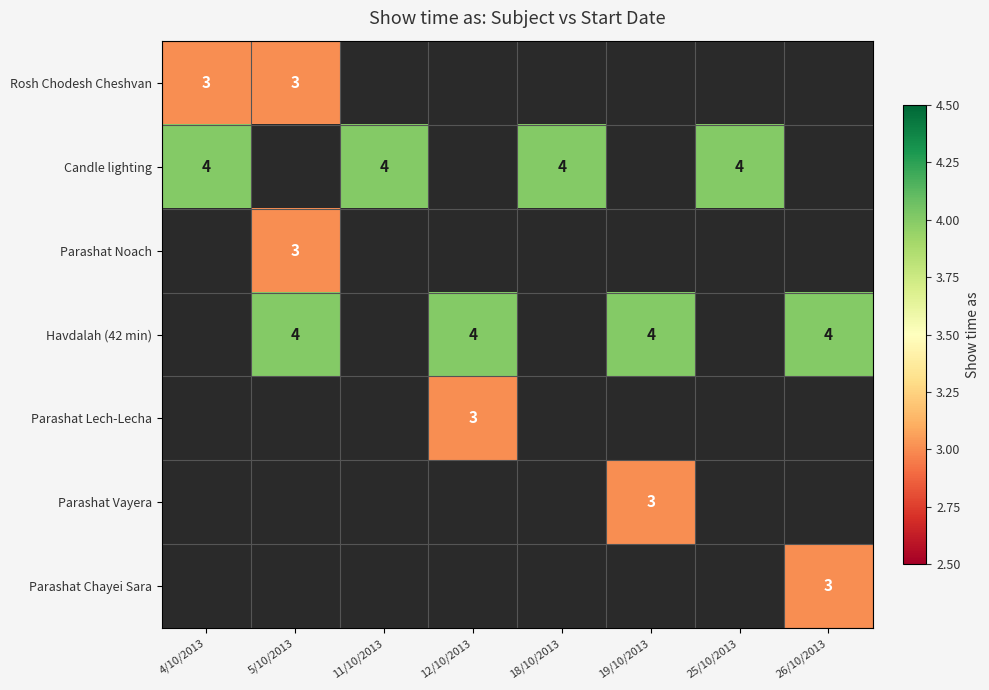

List the labels in order of Parashat Noach value, largest first.

5/10/2013, 4/10/2013, 11/10/2013, 12/10/2013, 18/10/2013, 19/10/2013, 25/10/2013, 26/10/2013